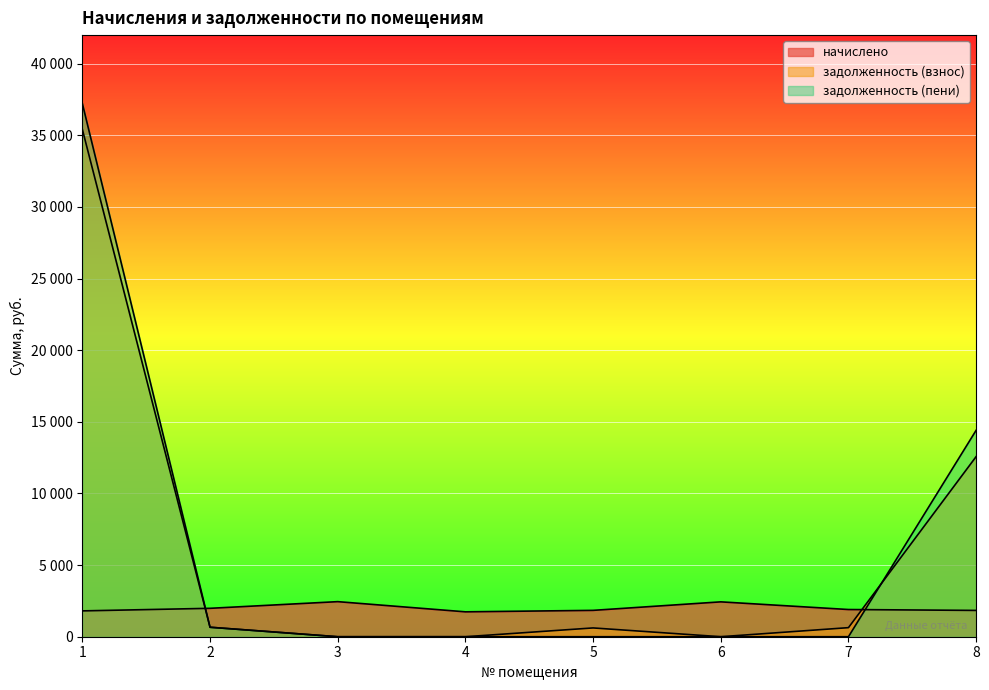

What is the average value of the начислено series?

1998.0